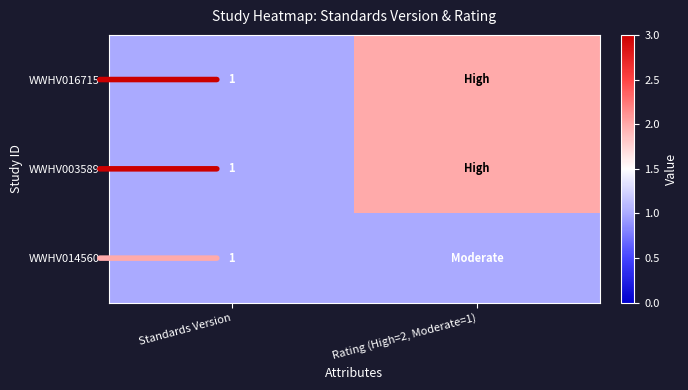

The value of WWHV003589 at Standards Version is 1. True or false?

True